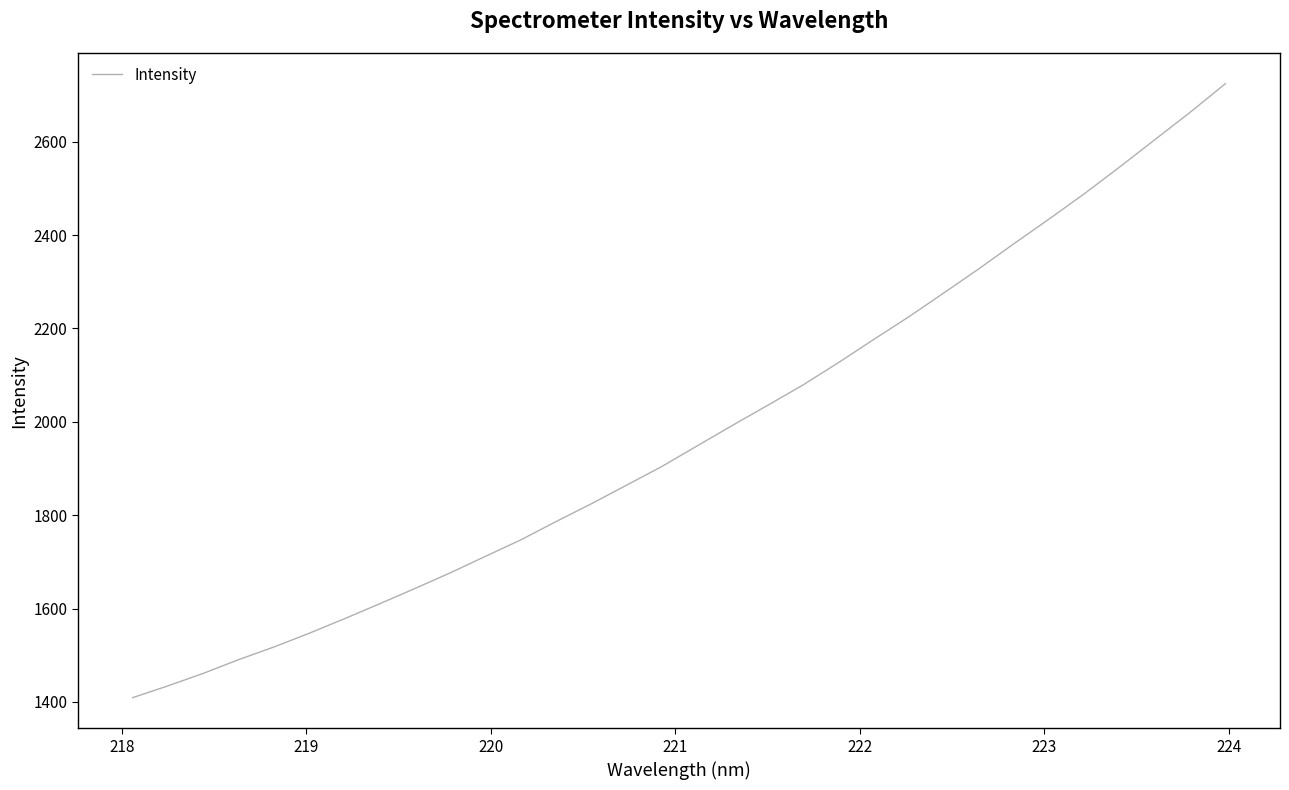

What is the maximum value shown in the chart?

2724.4